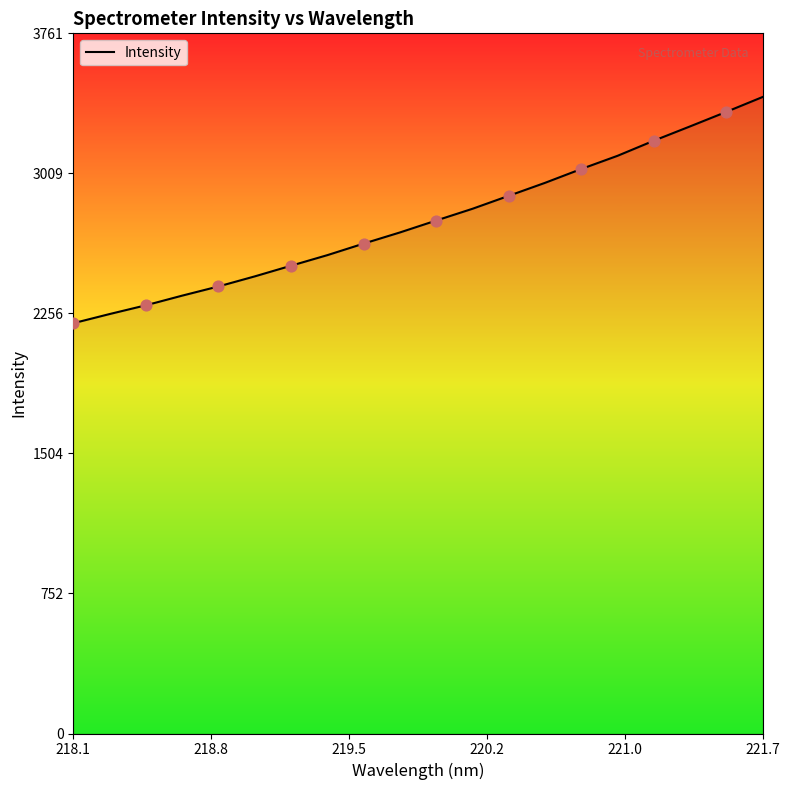

What is the smallest value displayed?

2204.0